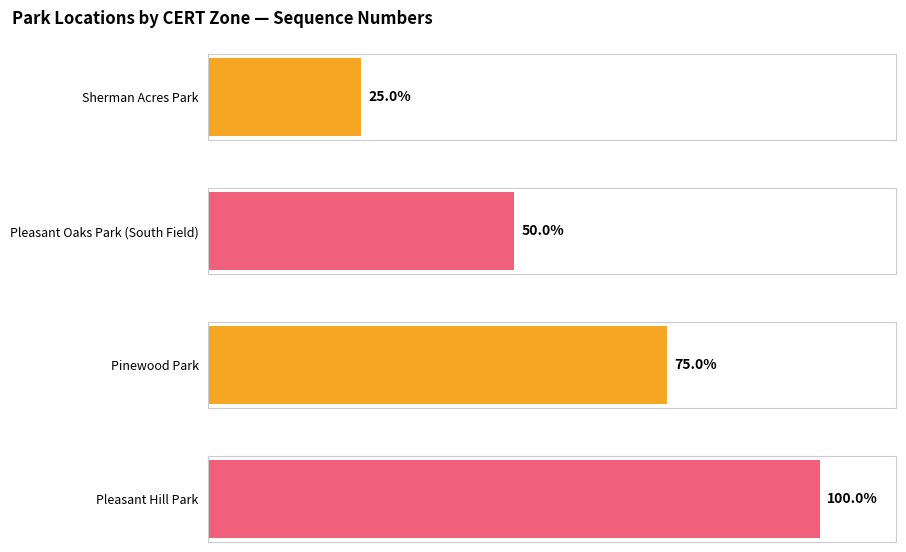

The chart shows a value of 1 at Pleasant Oaks Park (South Field). True or false?

False